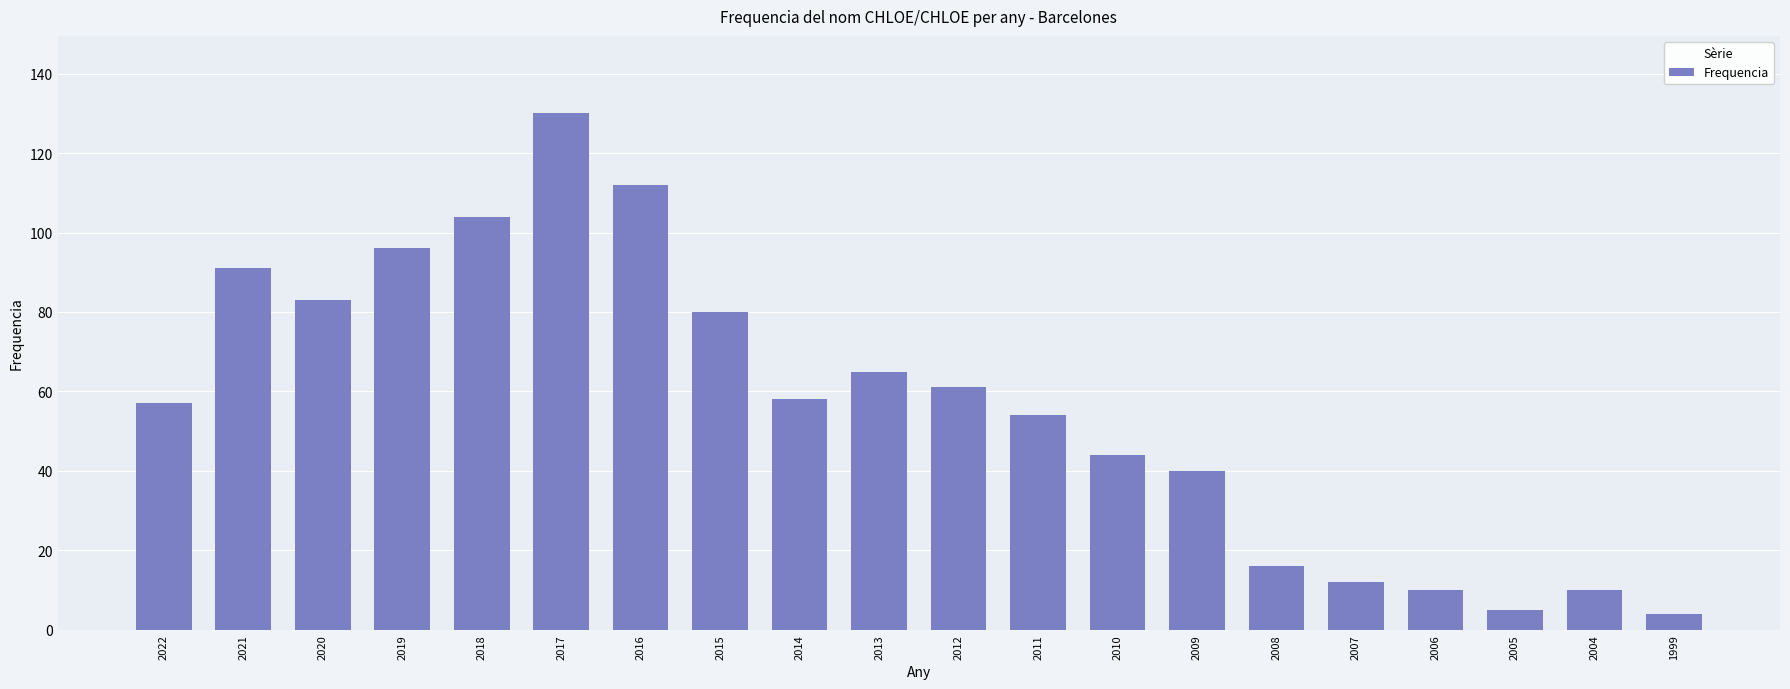

What is the change in value from 2016 to 2012?

-51